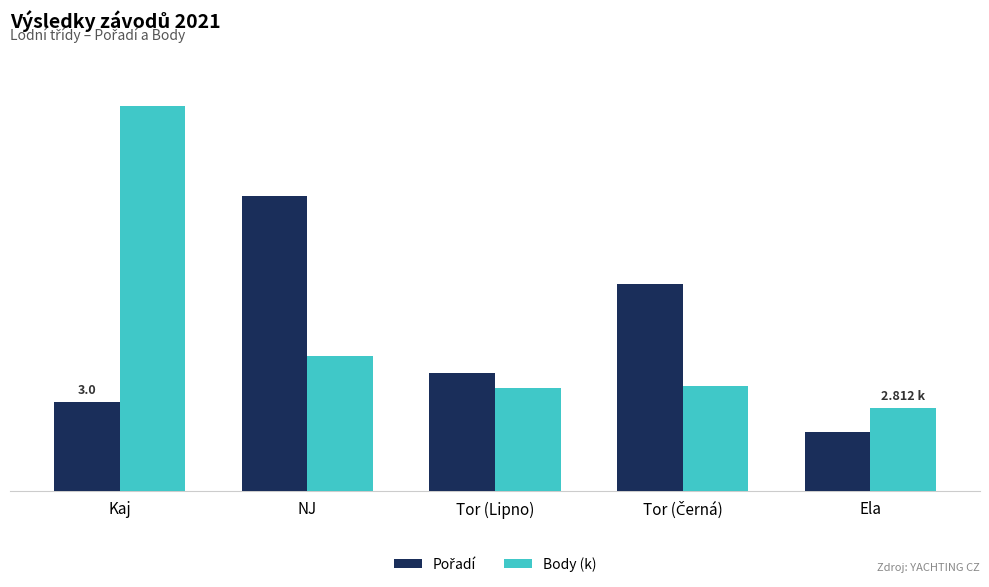

What is the label of the 3rd bar from the right?

Tor (Lipno)